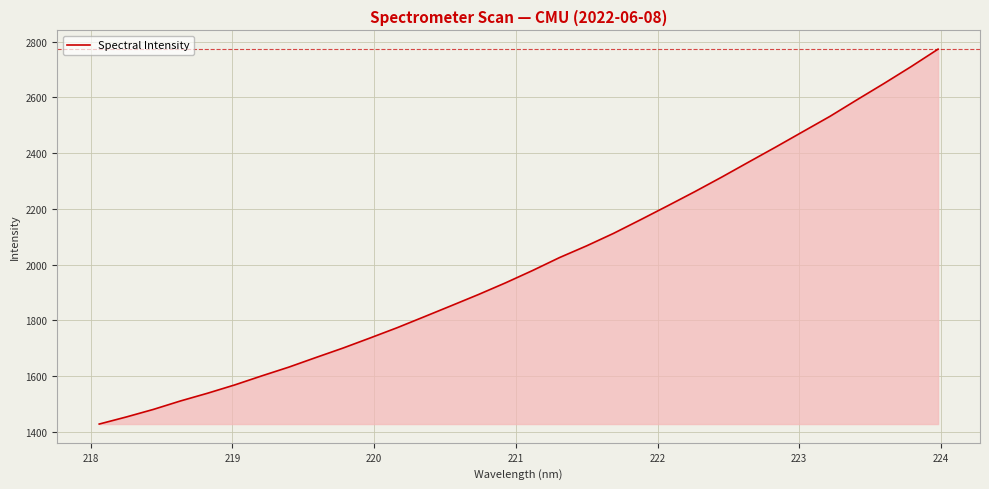

What is the difference between the maximum and minimum values?

1345.4